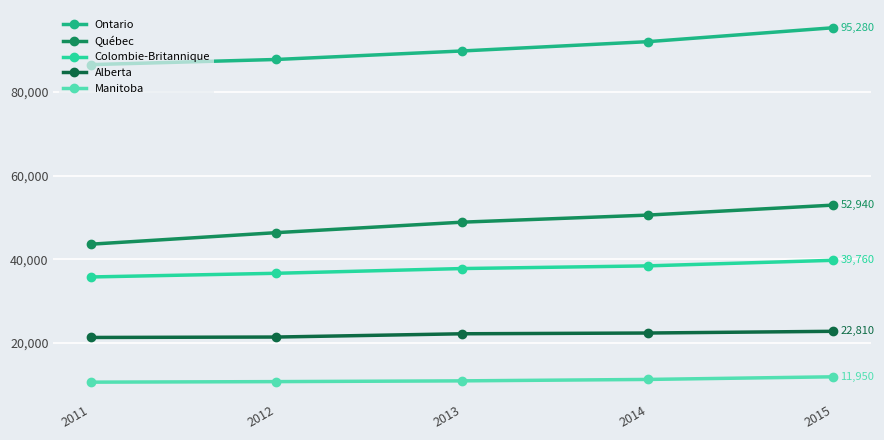

What is the lowest value of the Ontario series?

86470